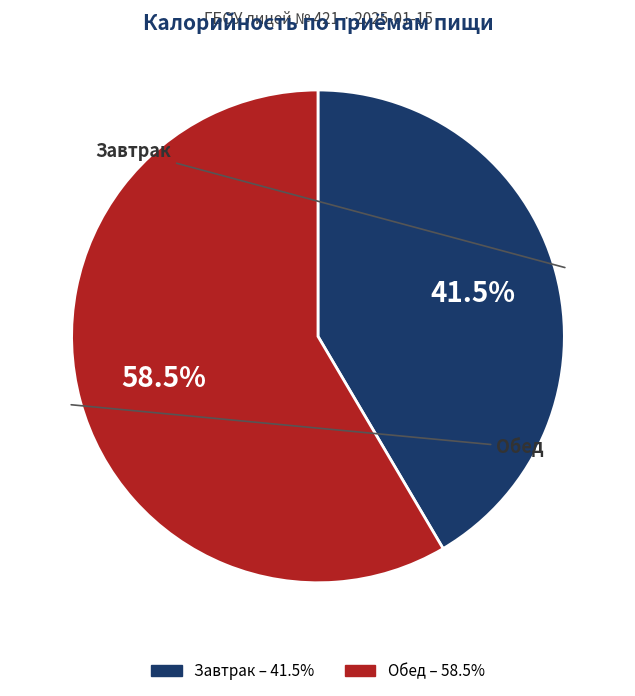

What is the ratio of the value at Обед to the value at Завтрак?

1.4